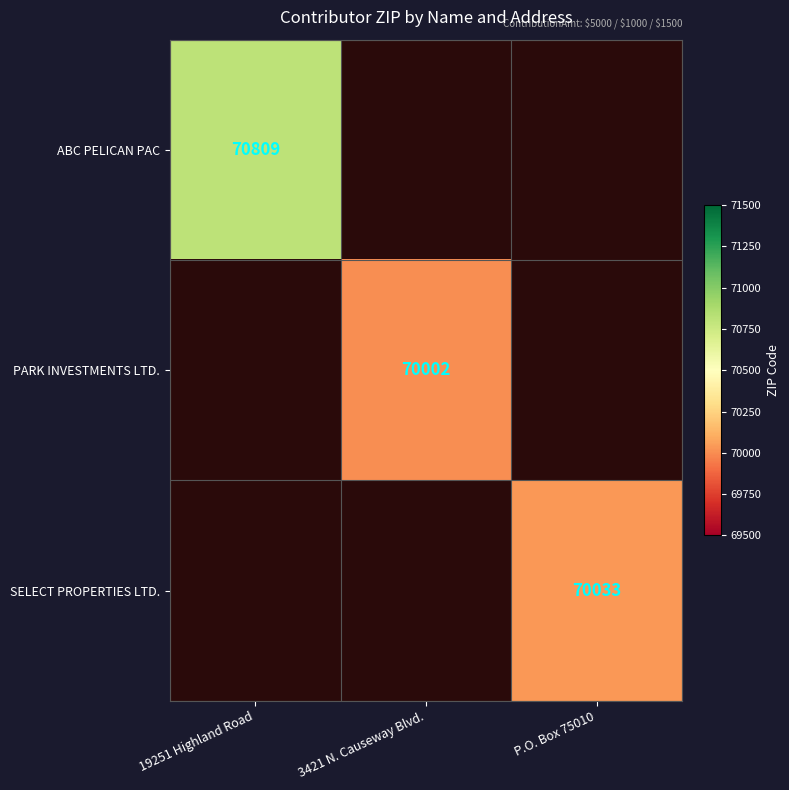

What is the smallest value displayed?

70002.0